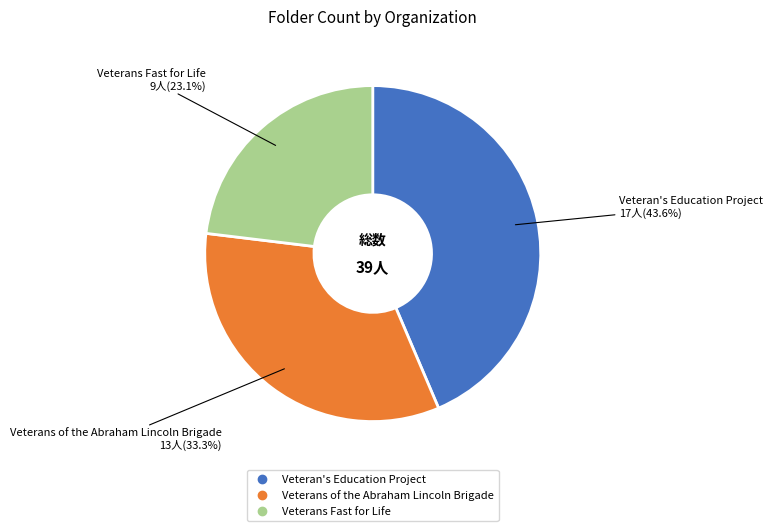

Rank the categories by value from highest to lowest.

Veteran's Education Project, Veterans of the Abraham Lincoln Brigade, Veterans Fast for Life